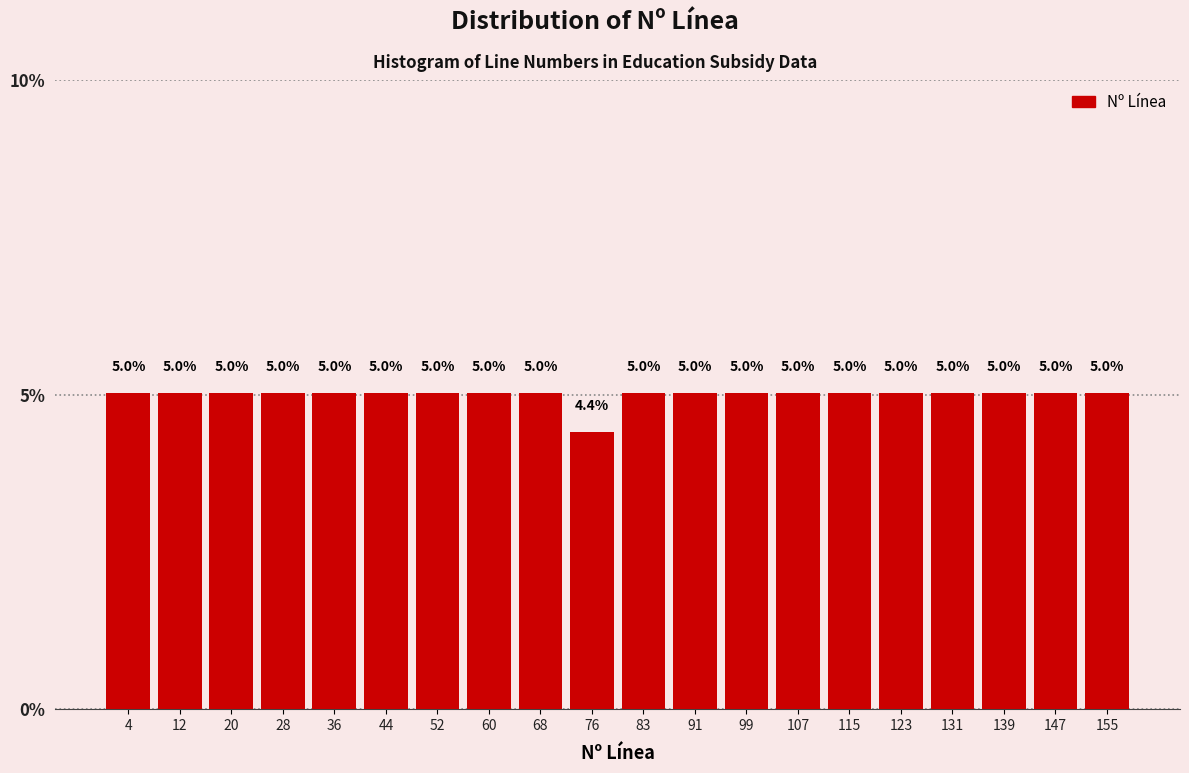

Reading left to right, transcribe this chart: for each bar, give the range it covers on the x-axis and its height. The bar edges are not printed on the chart, so give them approximately, as read against the axis.

1.0 to 8.9: 5.0
8.9 to 16.8: 5.0
16.8 to 24.7: 5.0
24.7 to 32.6: 5.0
32.6 to 40.5: 5.0
40.5 to 48.4: 5.0
48.4 to 56.3: 5.0
56.3 to 64.2: 5.0
64.2 to 72.1: 5.0
72.1 to 80.0: 4.4
80.0 to 87.9: 5.0
87.9 to 95.8: 5.0
95.8 to 103.7: 5.0
103.7 to 111.6: 5.0
111.6 to 119.5: 5.0
119.5 to 127.4: 5.0
127.4 to 135.3: 5.0
135.3 to 143.2: 5.0
143.2 to 151.1: 5.0
151.1 to 159.0: 5.0